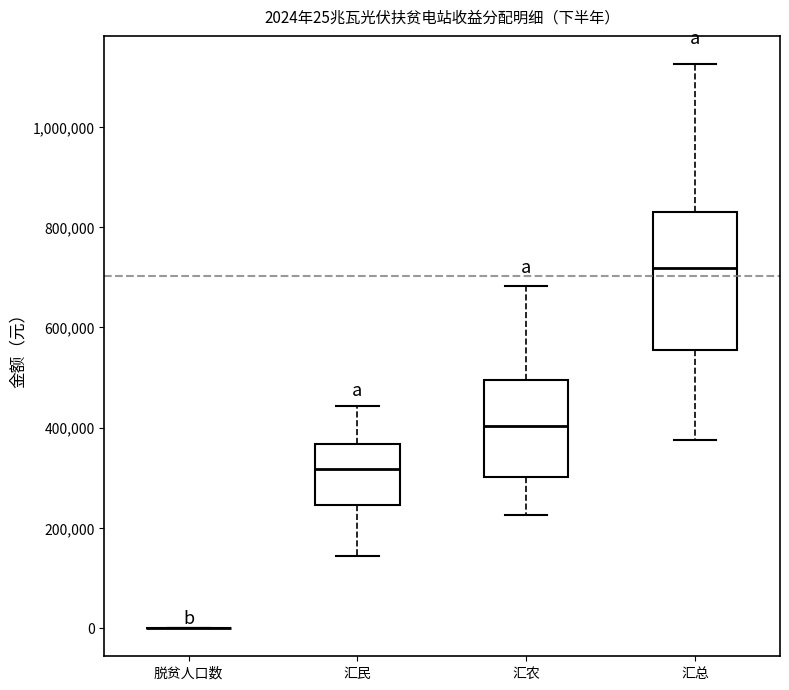

Comparing the boxes themselves (not the whiskers), which one is the tallest?

汇总